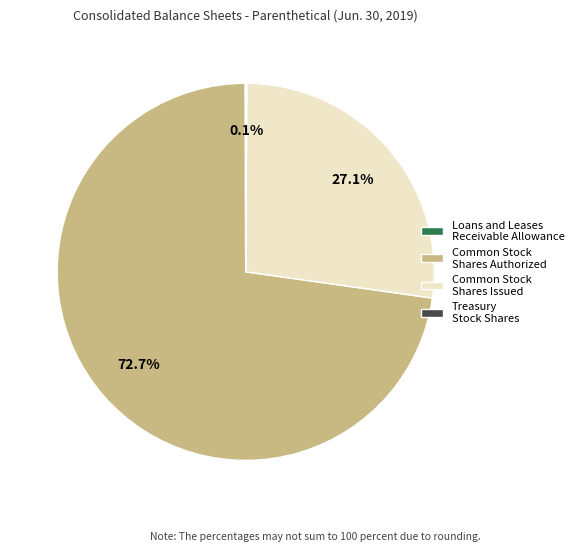

To the nearest percent, what is the average slice percentage?

25%